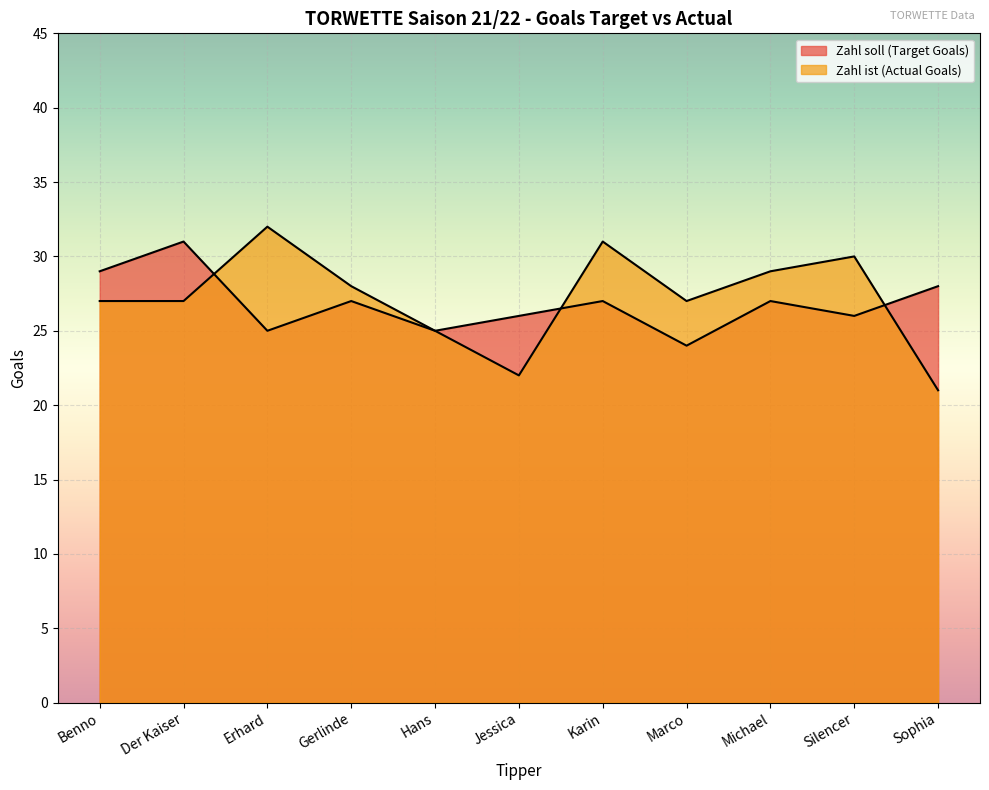

Reading right to left, transcribe all the data shown in this chart.

Zahl soll (Target Goals): Sophia=28	Silencer=26	Michael=27	Marco=24	Karin=27	Jessica=26	Hans=25	Gerlinde=27	Erhard=25	Der Kaiser=31	Benno=29
Zahl ist (Actual Goals): Sophia=21	Silencer=30	Michael=29	Marco=27	Karin=31	Jessica=22	Hans=25	Gerlinde=28	Erhard=32	Der Kaiser=27	Benno=27